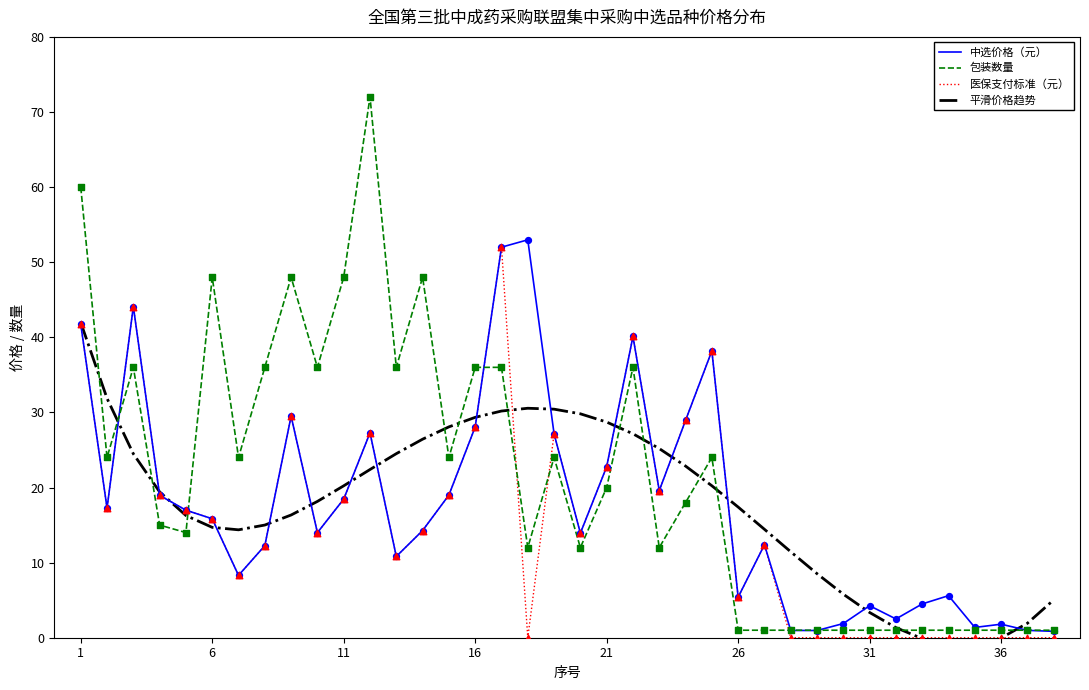

Which series reaches the maximum Y coordinate?

包装数量